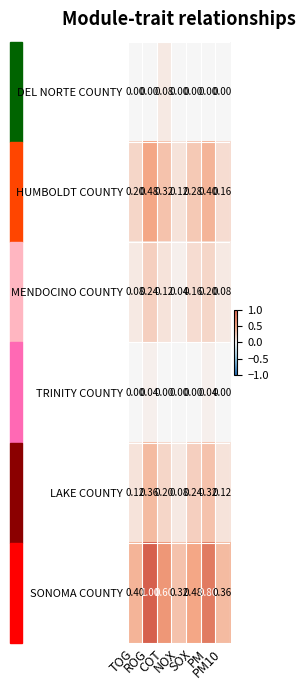

Which series has the largest total across all categories?

SONOMA COUNTY